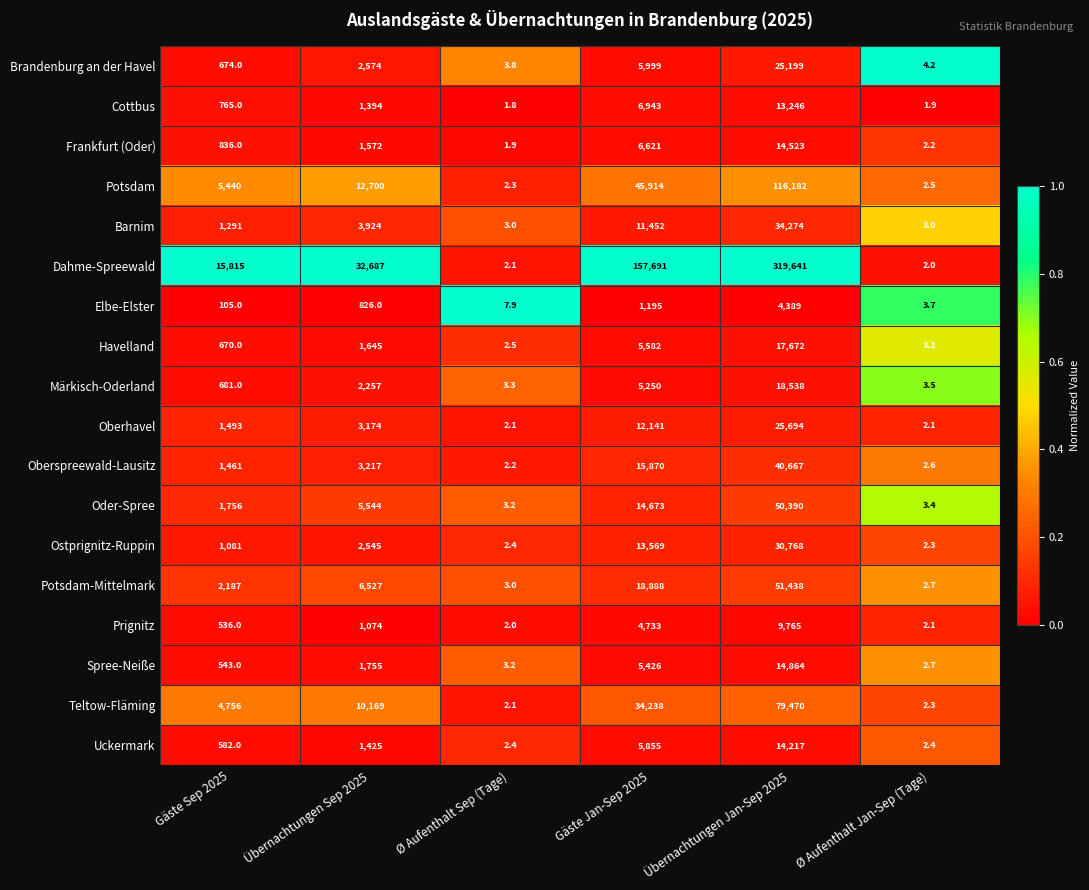

How many categories are shown in the chart?

6